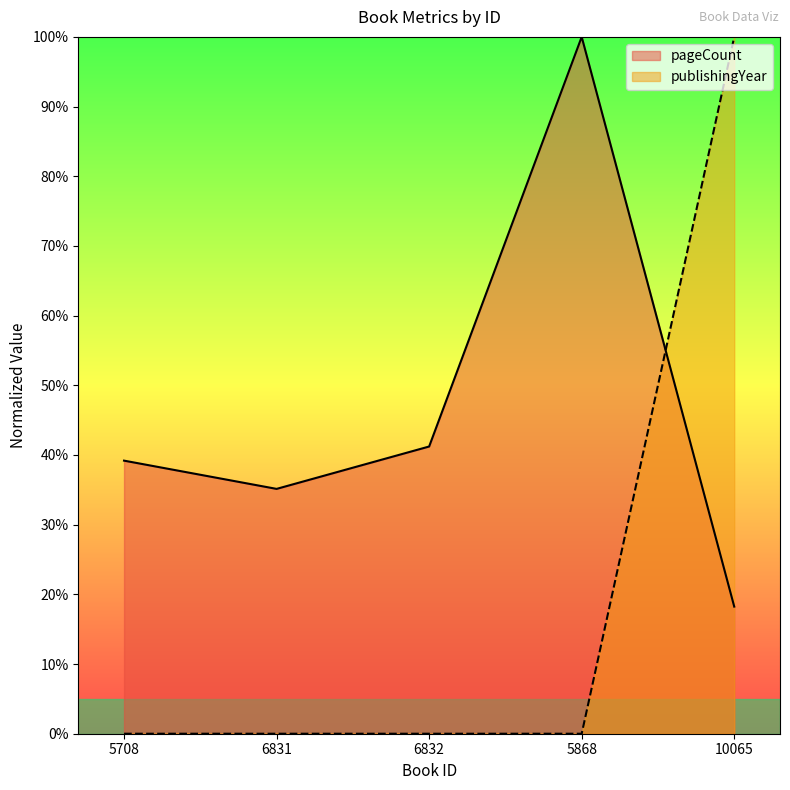

Rank the series by their maximum value, from lowest to highest.

pageCount, publishingYear